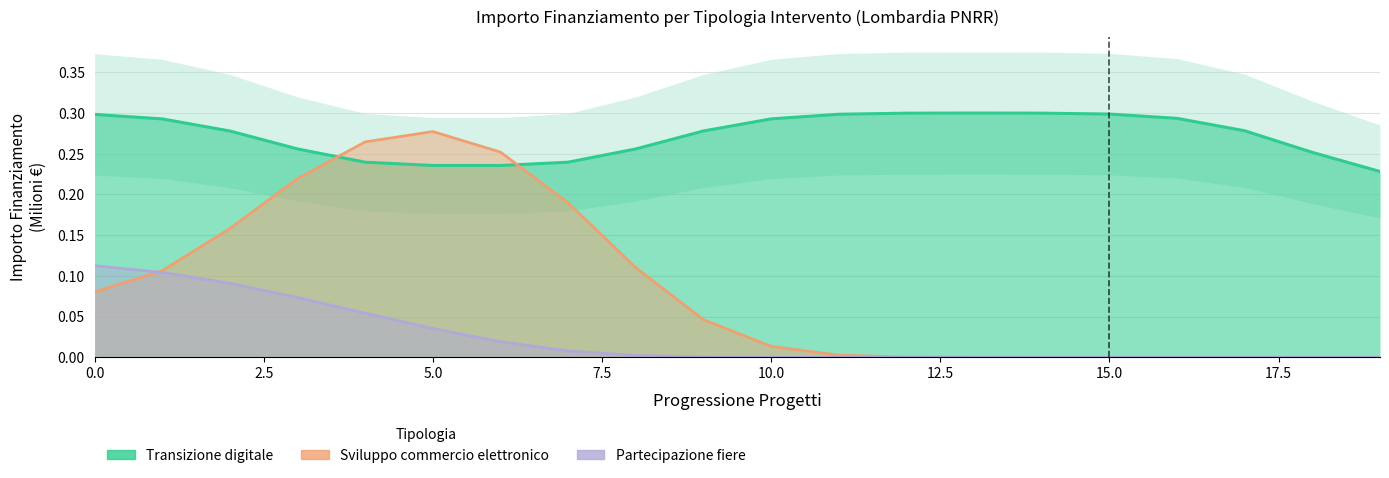

List the series in order of their peak value, lowest first.

Partecipazione fiere, Sviluppo commercio elettronico, Transizione digitale